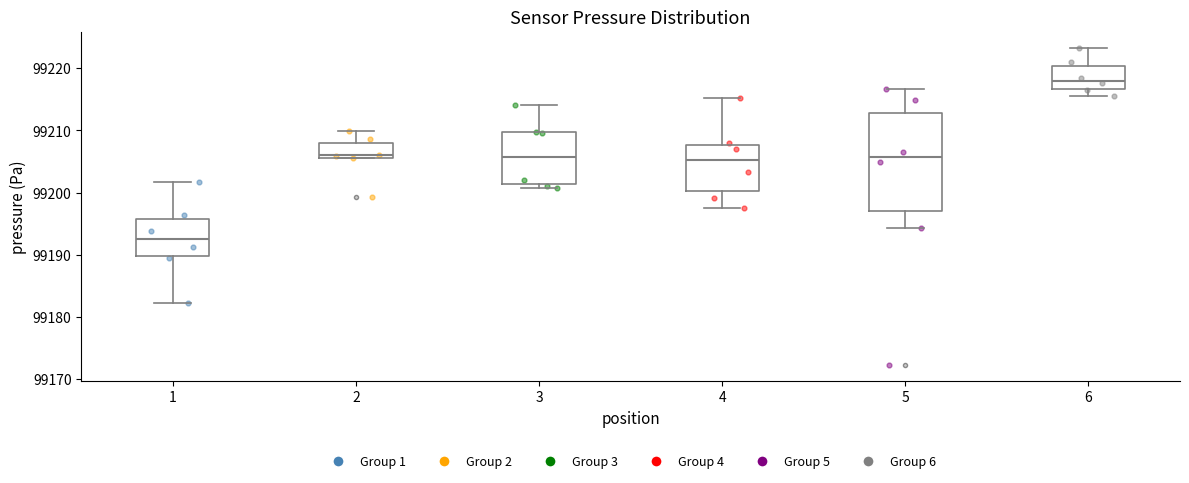

Reading left to right, transcribe this box plot: for each box, give where its median line is, the range the box spans, and where its two whiskers end, as read against the y-axis. The values are not printed on the chart, so give them approximately, as read against the axis.

1: median 99192, box 99190 to 99196, whiskers 99182 to 99202
2: median 99206 (just above the box's lower edge), box 99206 to 99208, whiskers 99206 to 99210
3: median 99206, box 99201 to 99210, whiskers 99201 (just below the box's lower edge) to 99214
4: median 99205, box 99200 to 99208, whiskers 99197 to 99215
5: median 99206, box 99197 to 99213, whiskers 99194 to 99217
6: median 99218, box 99217 to 99220, whiskers 99216 to 99223